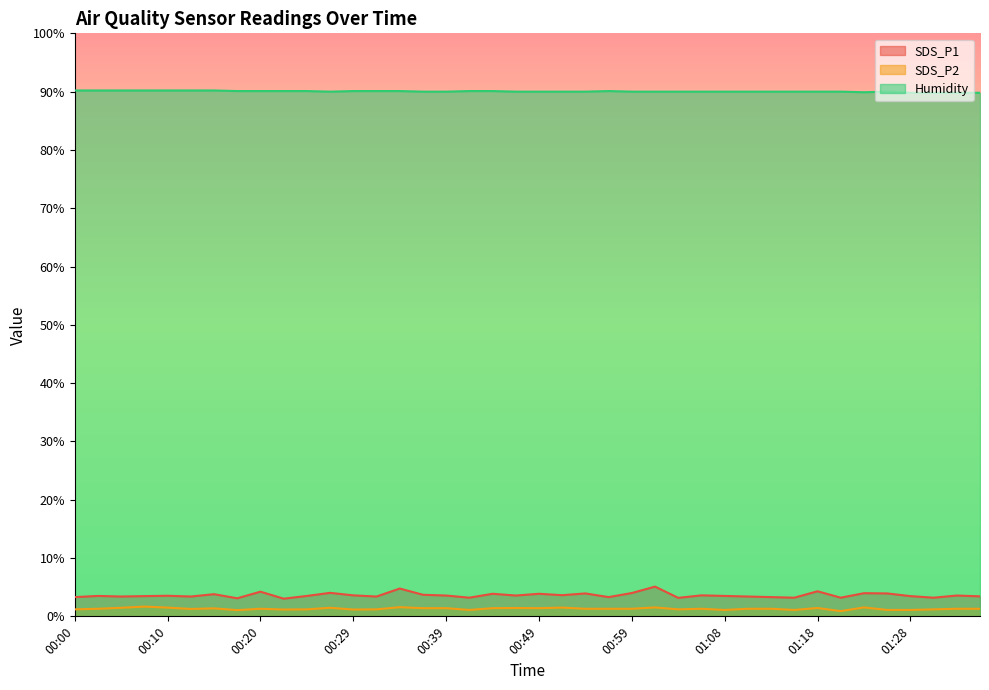

True or false: Humidity has more than 2 points higher than both neighbors.

False